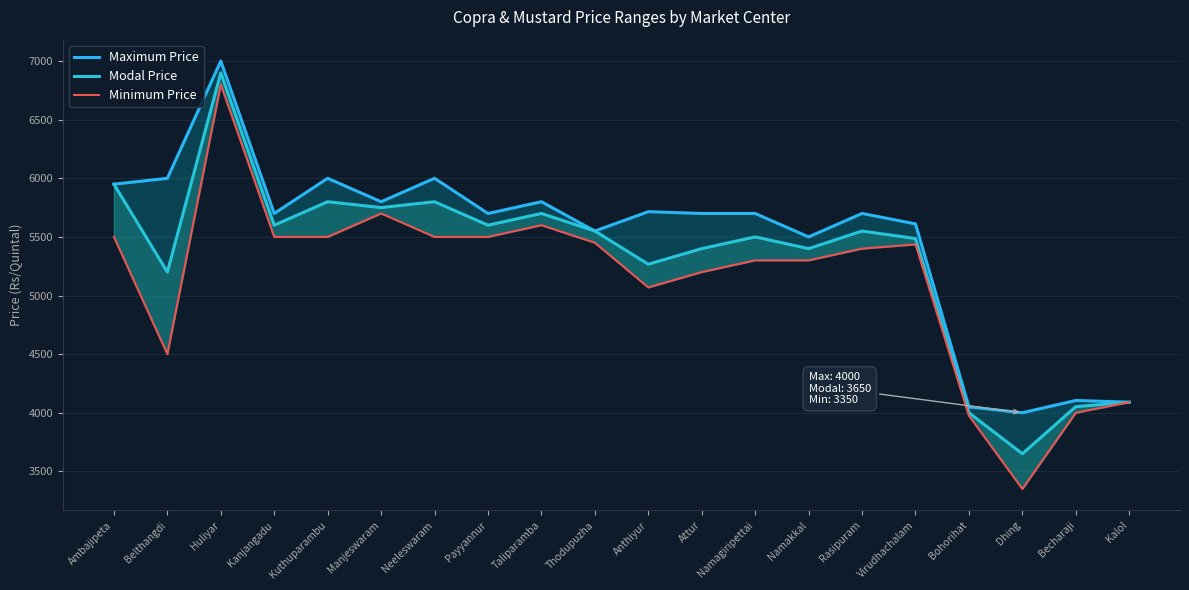

How many series are shown in this chart?

3